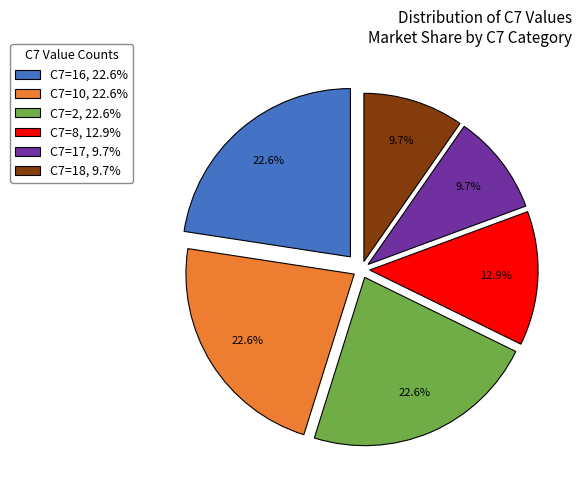

What percentage do C7=17, 9.7% and C7=2, 22.6% together represent?

32.3%